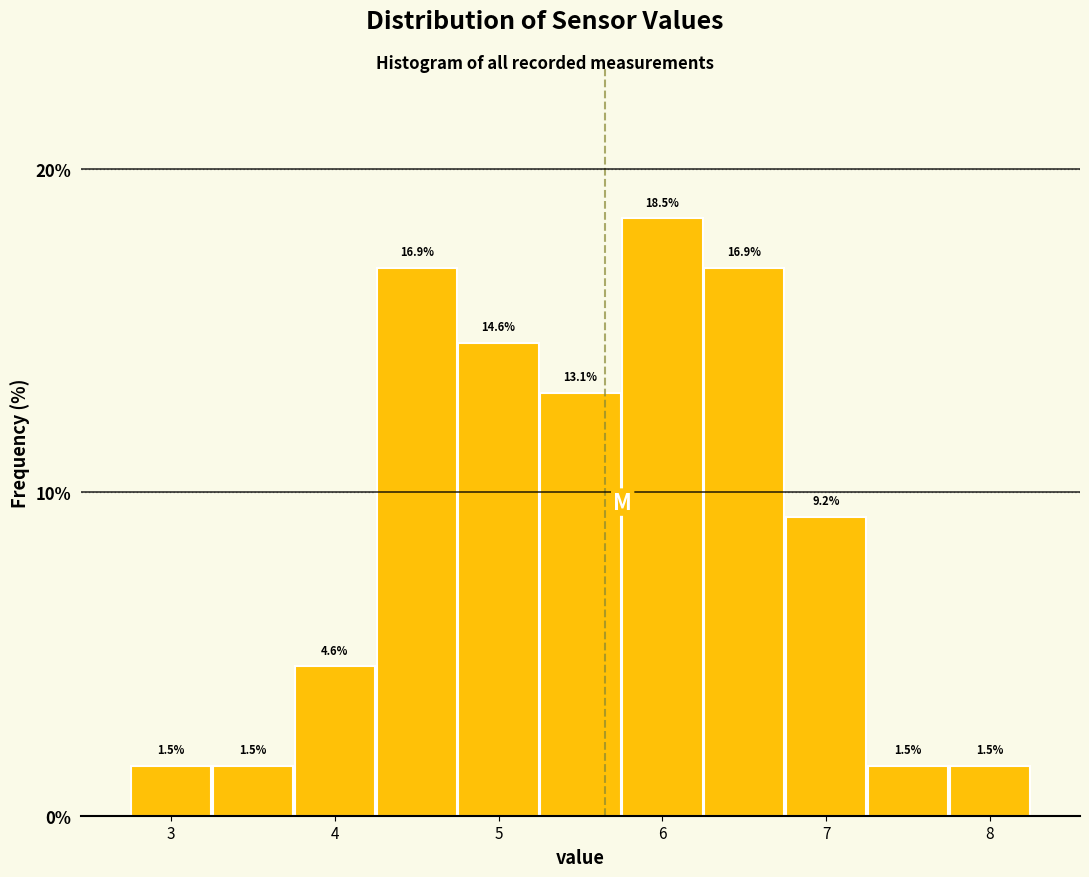

How tall is the bar that spans 7.25 to 7.75 on the x-axis? The bar edges are not printed on the chart, so give them approximately, as read against the axis.

1.5